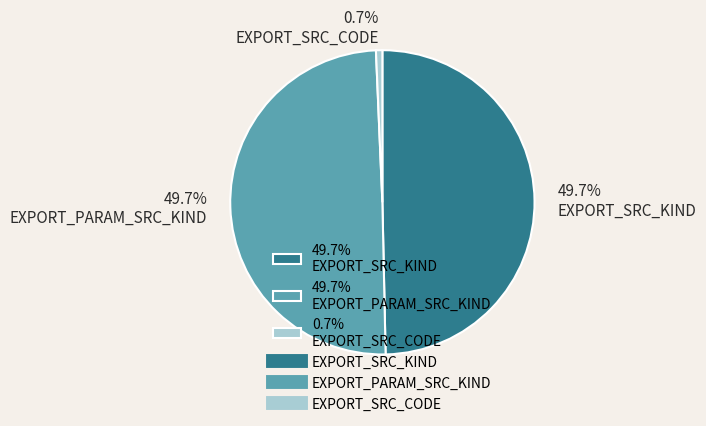

What is the ratio of the value at 49.7% EXPORT_PARAM_SRC_KIND to the value at 49.7% EXPORT_SRC_KIND?

1.0